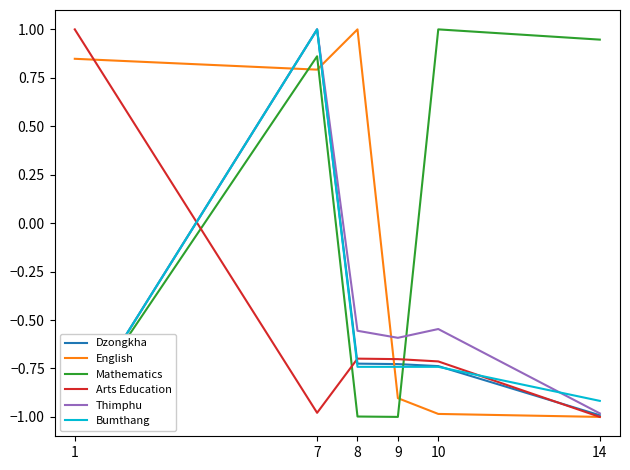

Is it true that Mathematics equals -0.4 at 9?

False